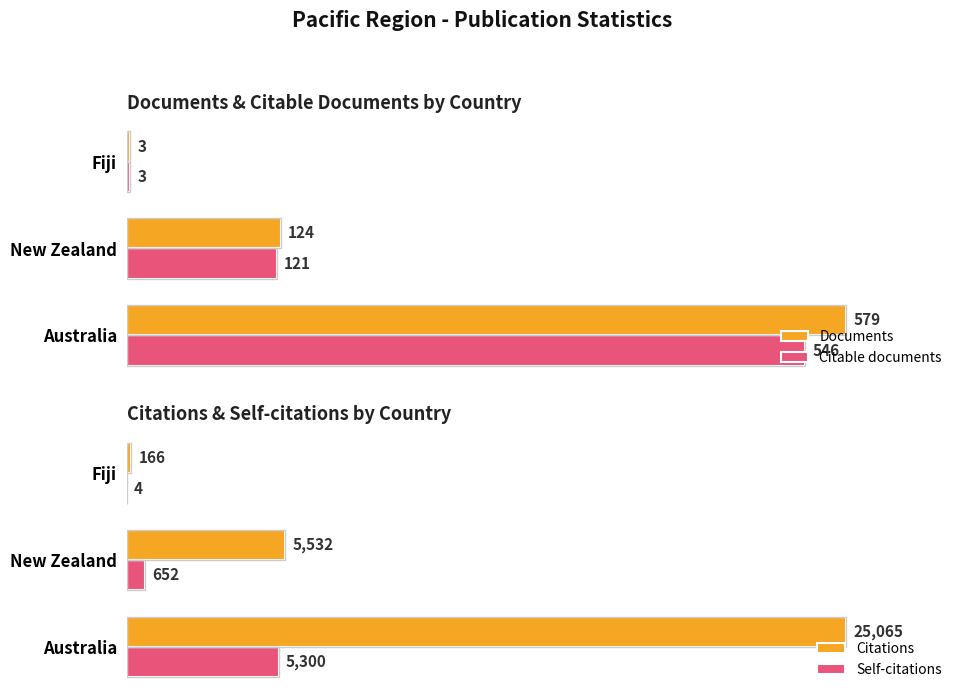

List the labels in order of Citable documents value, largest first.

Australia, New Zealand, Fiji